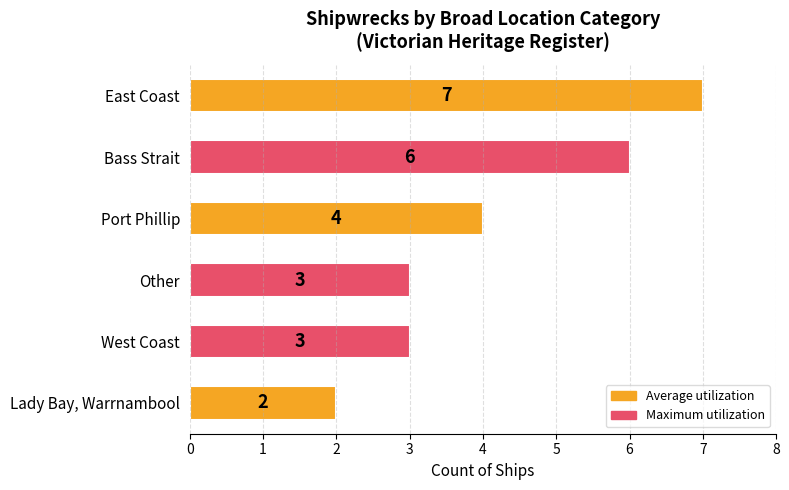

Reading top to bottom, what are all the values shown in this chart?

7	6	4	3	3	2